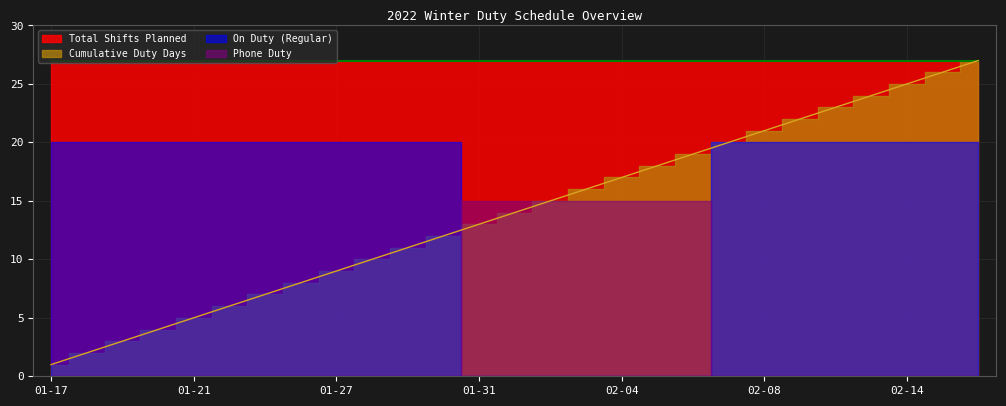

How many data points does each series have?

27